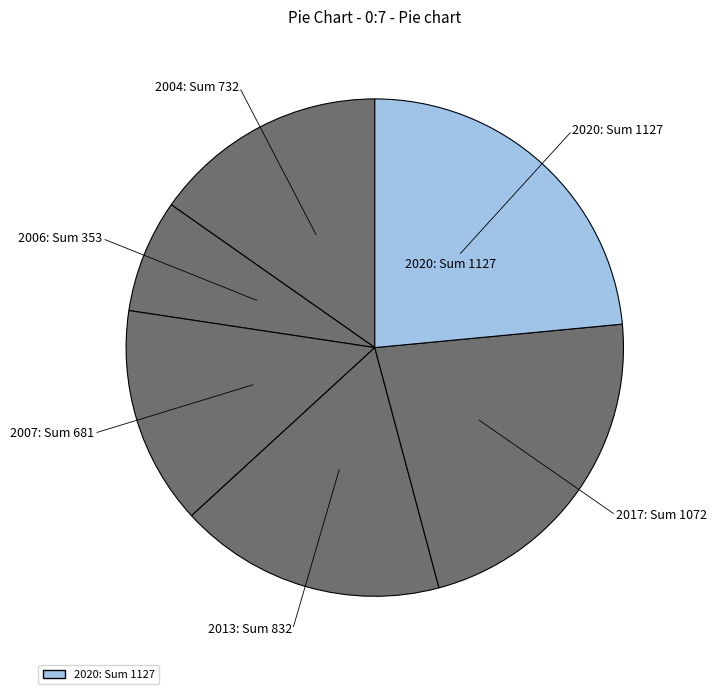

Which category has the biggest portion of the pie?

2020: Sum 1127